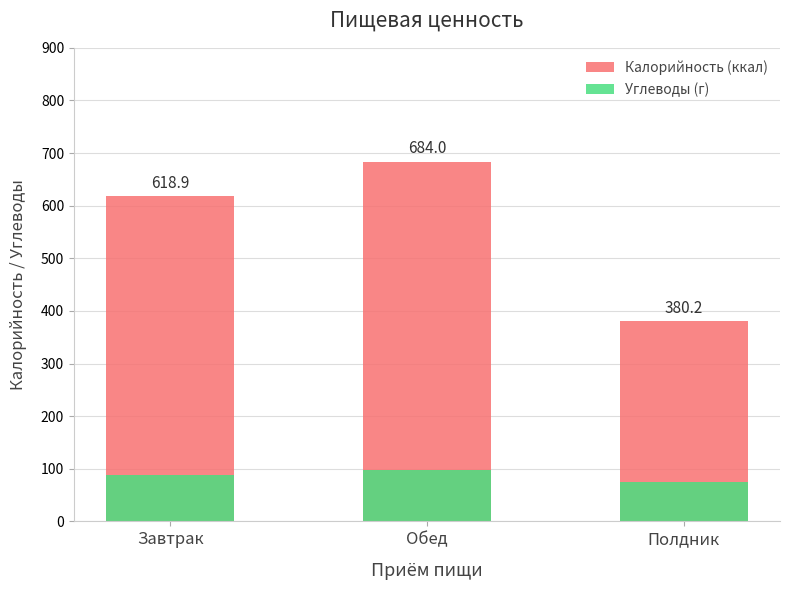

True or false: Углеводы (г) has a value of 98.8 at Полдник.

False